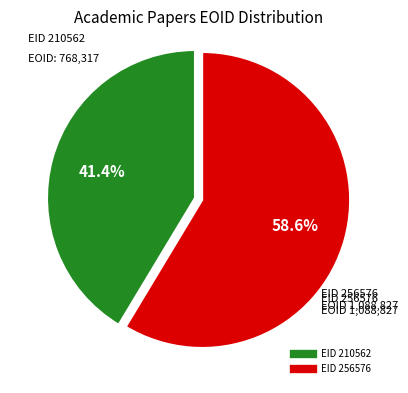

Is there any slice that represents more than half of the pie?

Yes